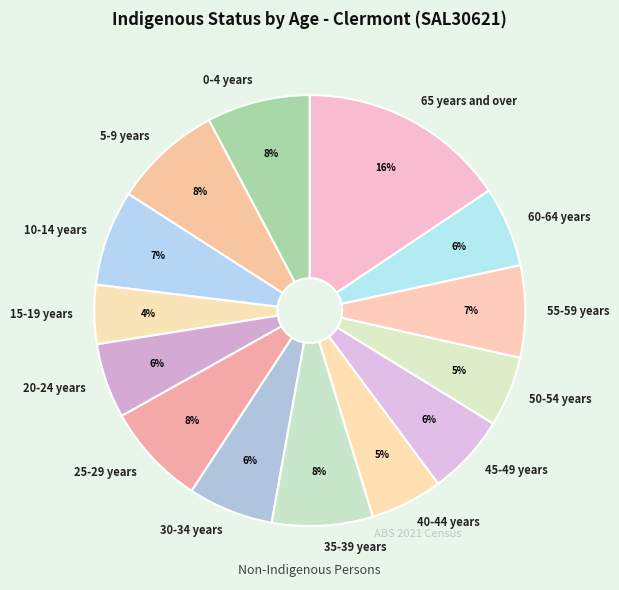

To the nearest percent, what is the average slice percentage?

7%